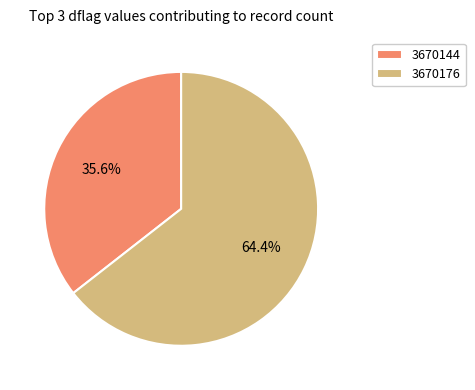

Is it true that 3670176 is 26% of the pie?

False